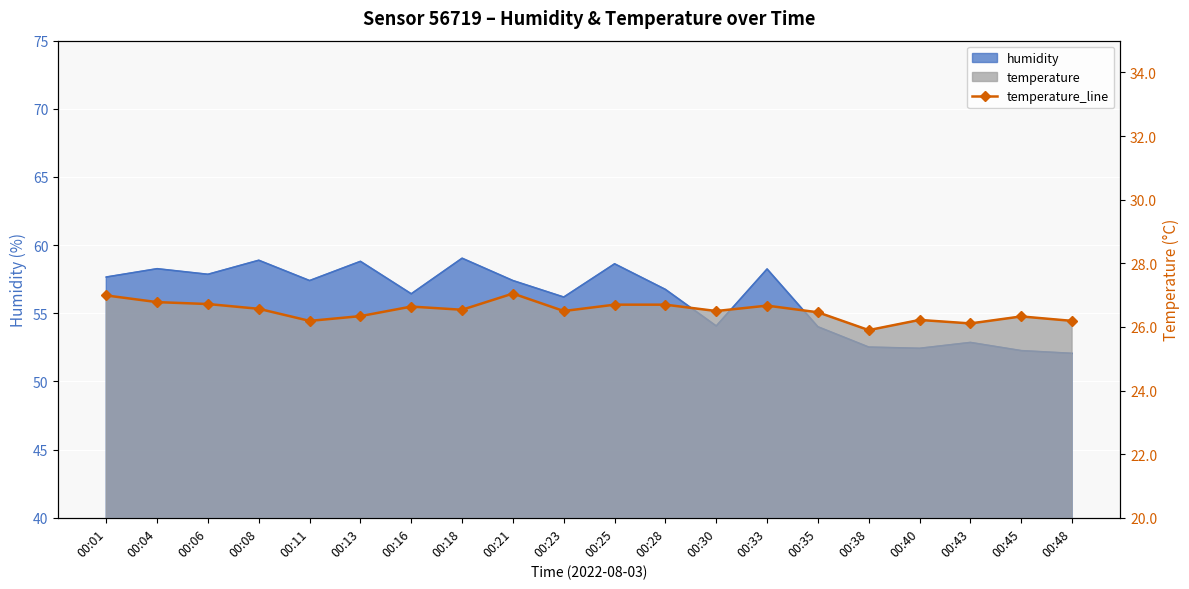

At which category does the data reach its first local peak?

00:16